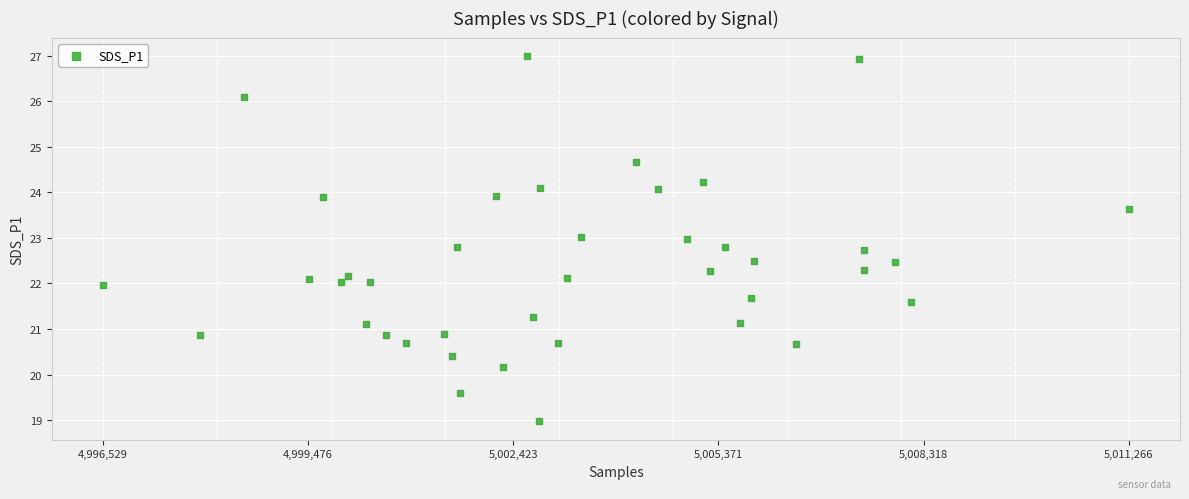

What is the range of X values (max minus min)?

14737.0